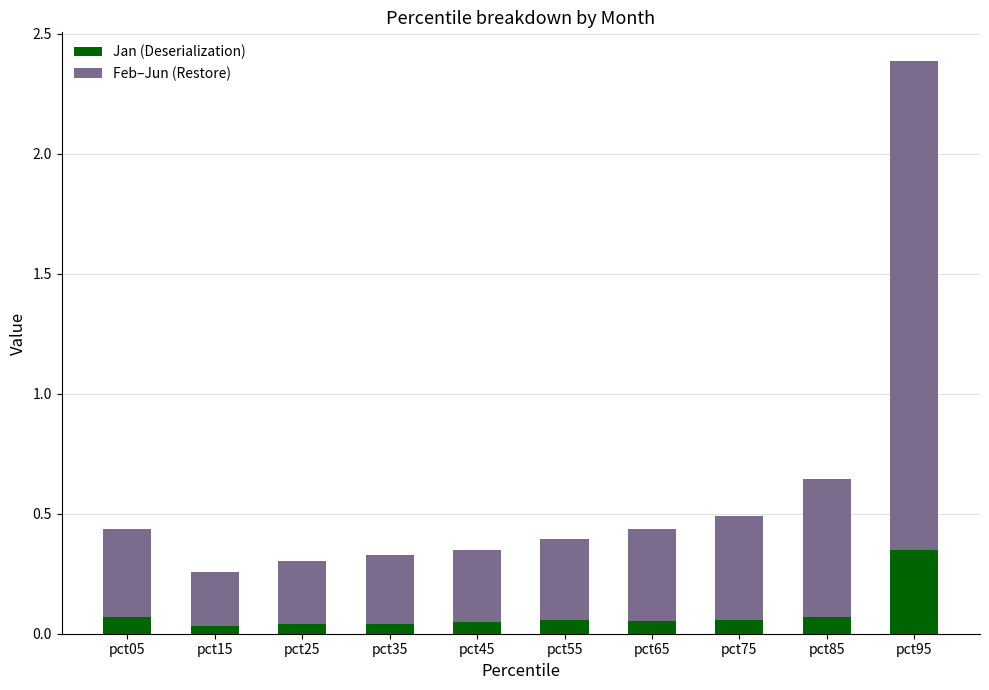

How many Jan (Deserialization) values are between 0 and 1?

10